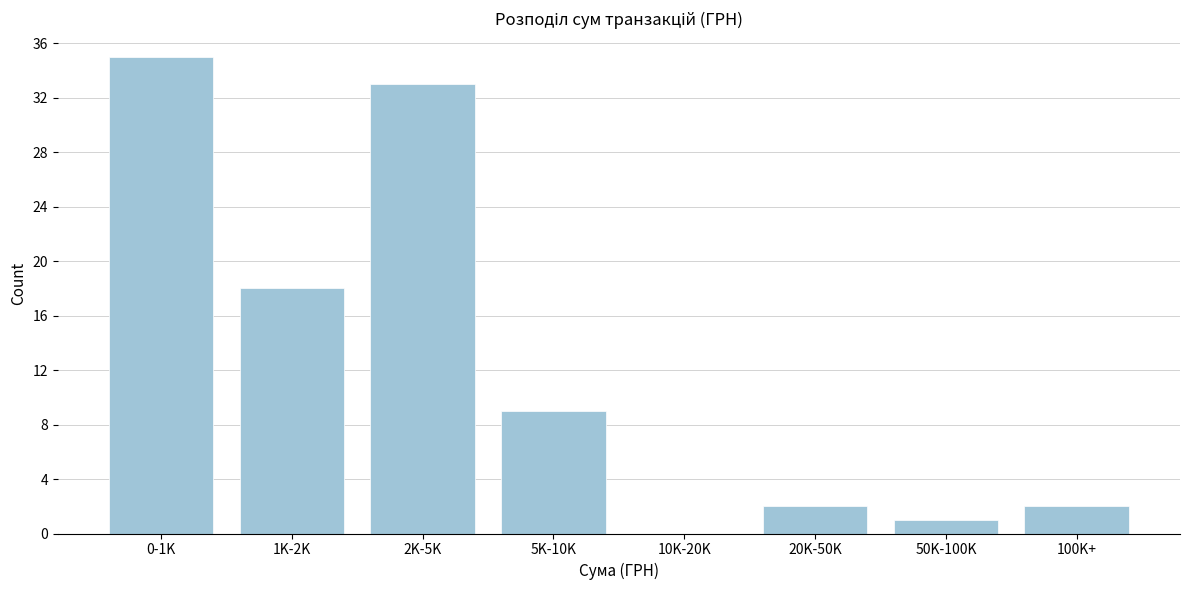

Reading left to right, transcribe all the data shown in this chart.

0-1K=35	1K-2K=18	2K-5K=33	5K-10K=9	10K-20K=0	20K-50K=2	50K-100K=1	100K+=2